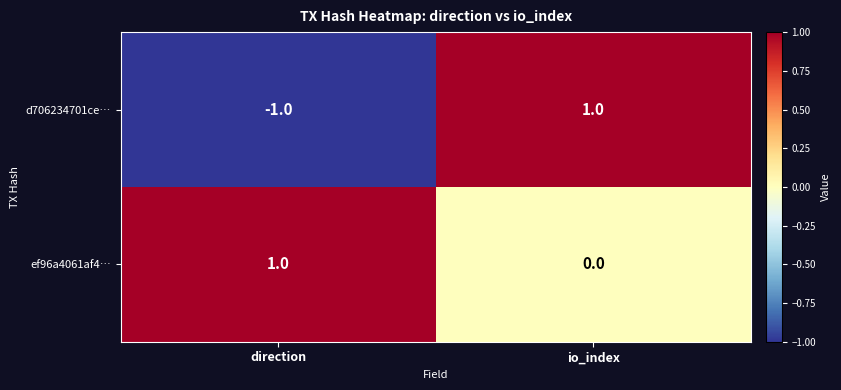

Where is ef96a4061af4… nearest to the value 0?

io_index